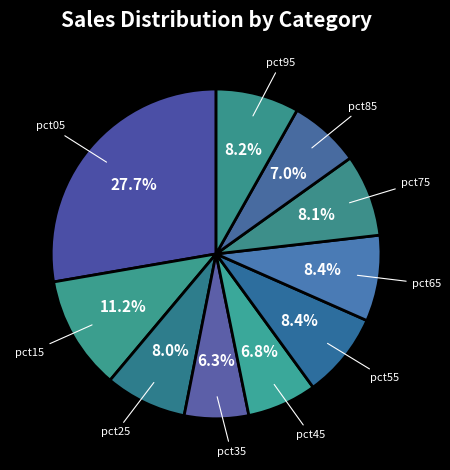

Does any single category account for the majority?

No